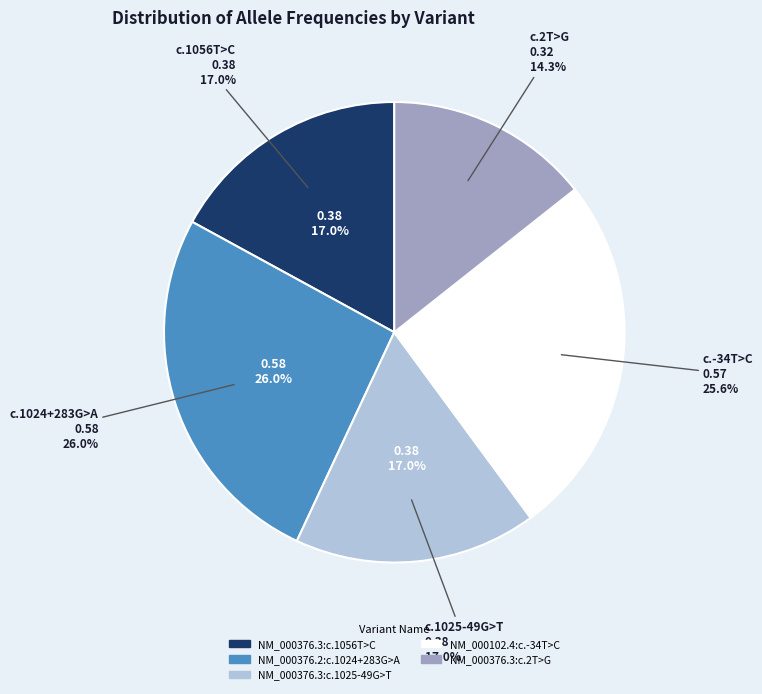

Count the number of slices in the pie.

5